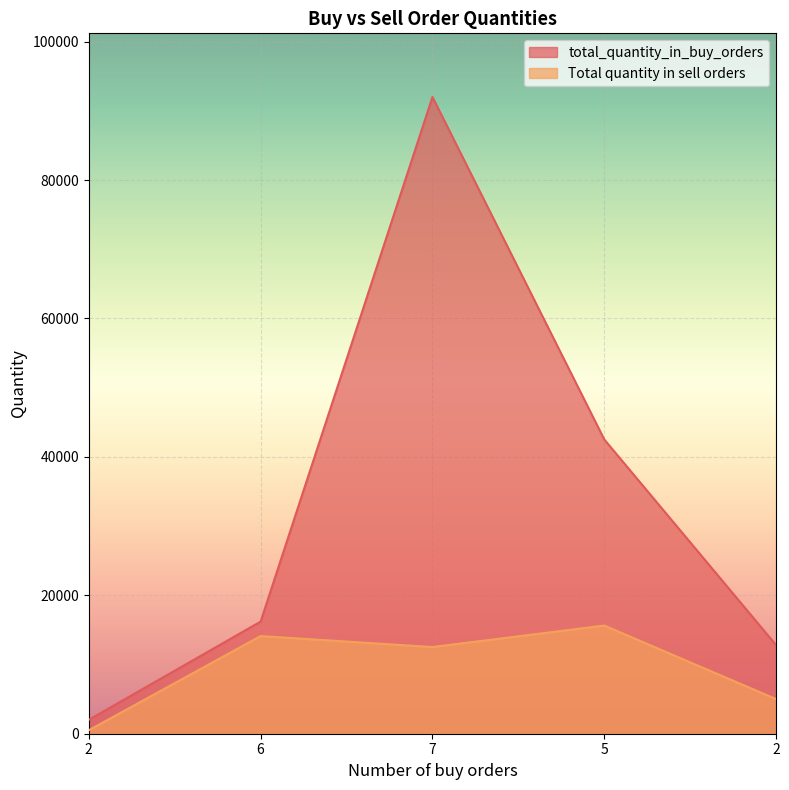

True or false: Total quantity in sell orders has a value of 12525 at 7.

True